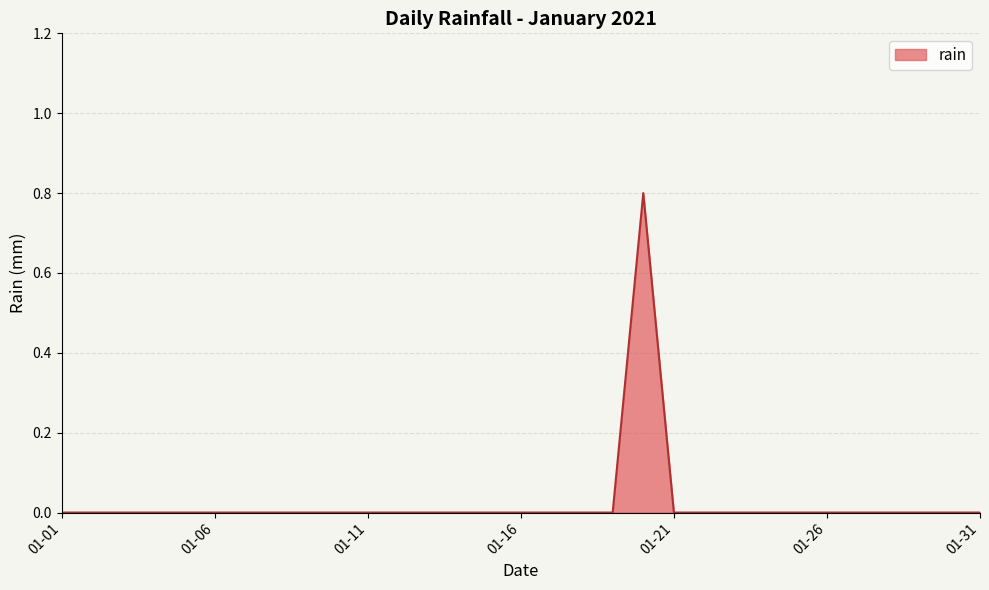

What is the sum of all values?

0.8